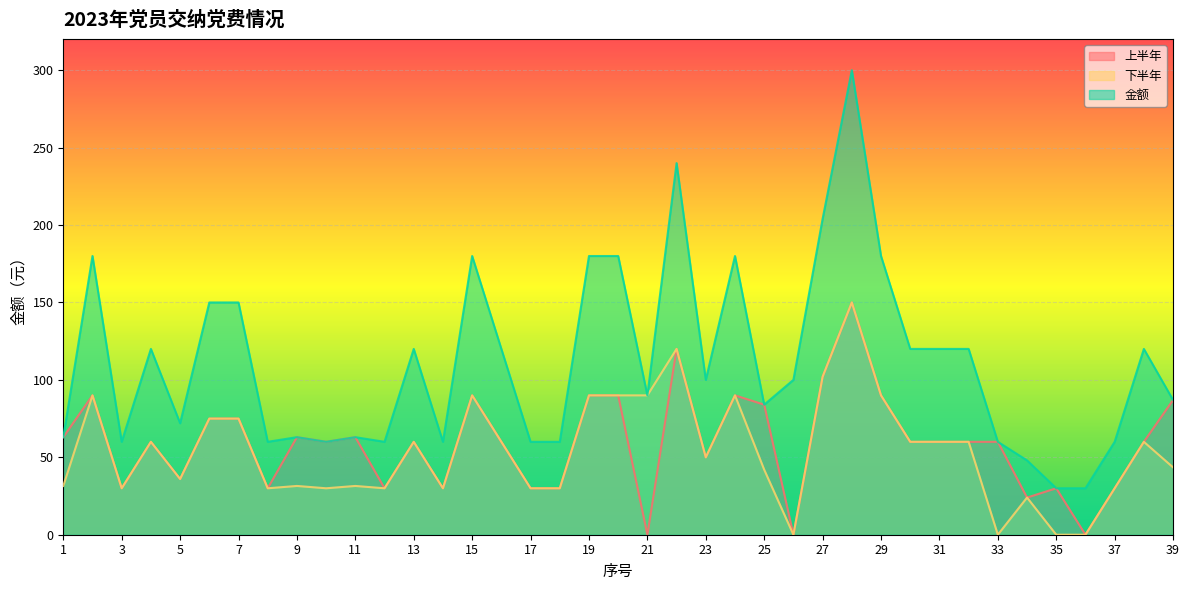

Rank the categories by 金额 value from lowest to highest.

35, 36, 34, 3, 8, 10, 12, 14, 17, 18, 33, 37, 1, 9, 11, 5, 25, 39, 21, 23, 26, 4, 13, 16, 30, 31, 32, 38, 6, 7, 2, 15, 19, 20, 24, 29, 27, 22, 28